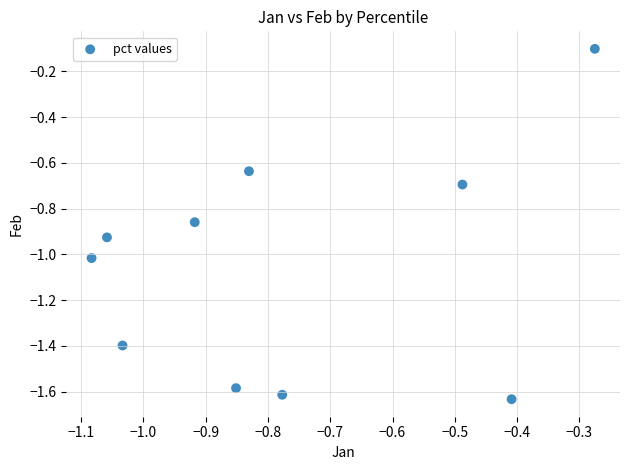

What is the average Y value?

-1.0